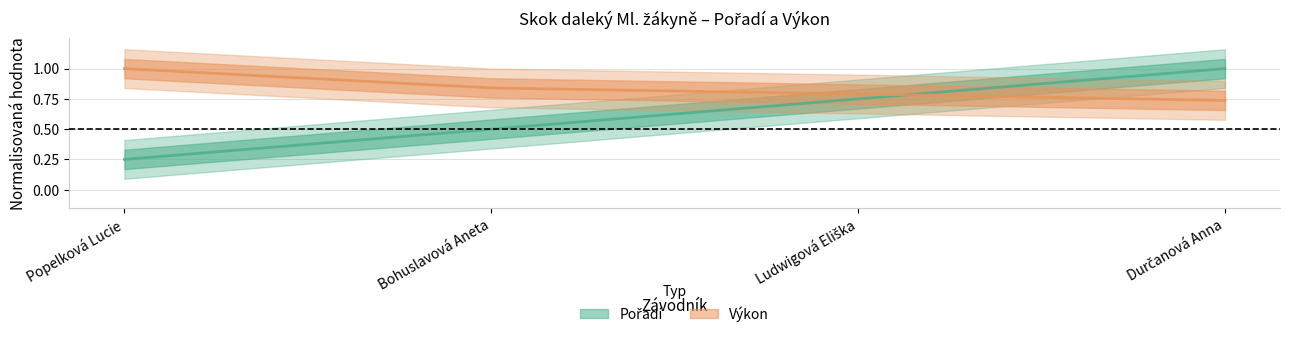

Is it true that Výkon equals 1.0 at Popelková Lucie?

True